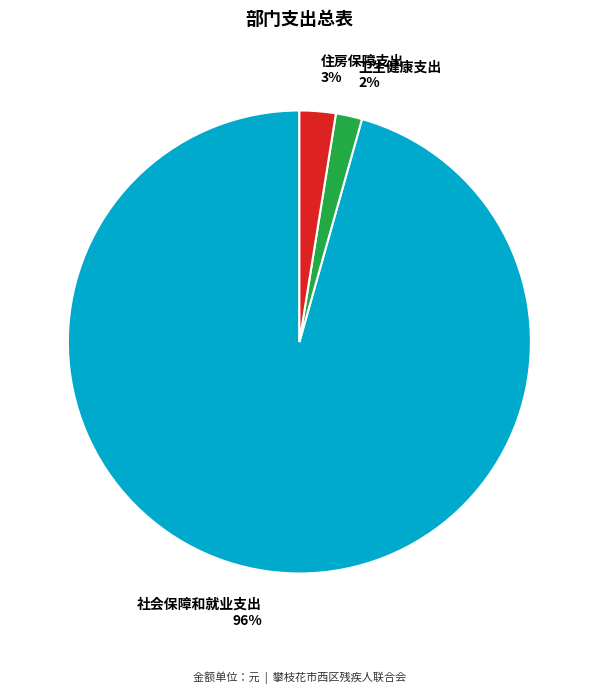

The 卫生健康支出 slice represents 2% of the pie. True or false?

True